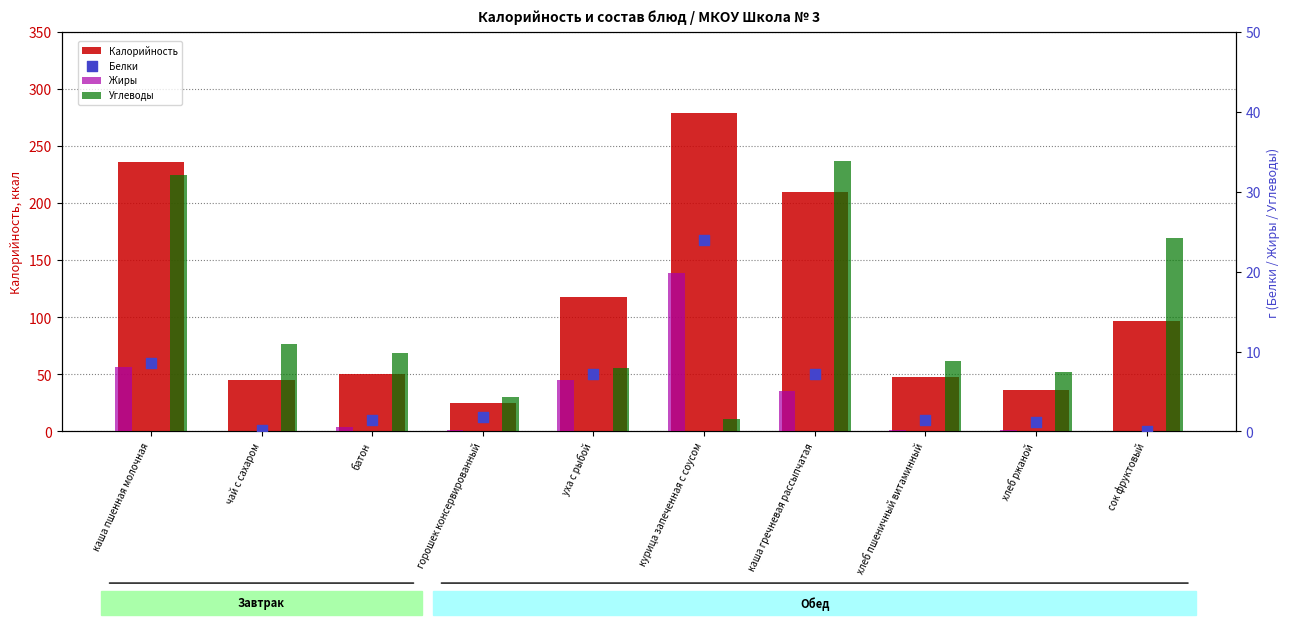

Which series contains the lowest Y value?

Жиры